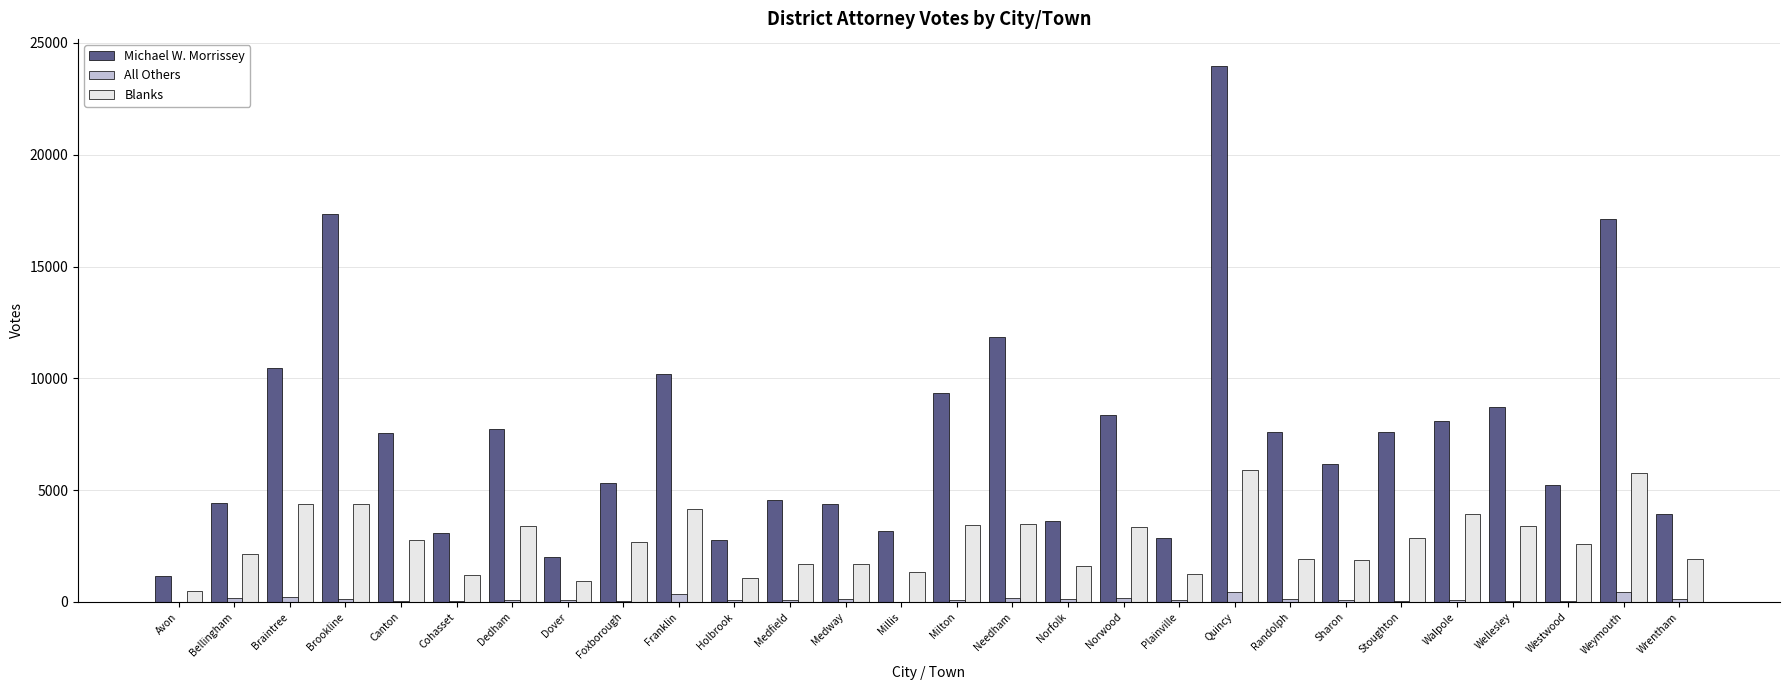

What is the greatest value displayed?

23982